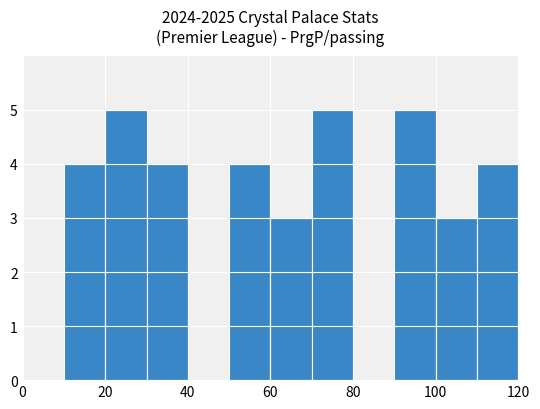

Reading left to right, transcribe this chart: for each bar, give the range it covers on the x-axis and its height. The values are not printed on the chart, so give them approximately, as read against the axis.

0 to 10: 0
10 to 20: 4
20 to 30: 5
30 to 40: 4
40 to 50: 0
50 to 60: 4
60 to 70: 3
70 to 80: 5
80 to 90: 0
90 to 100: 5
100 to 110: 3
110 to 120: 4